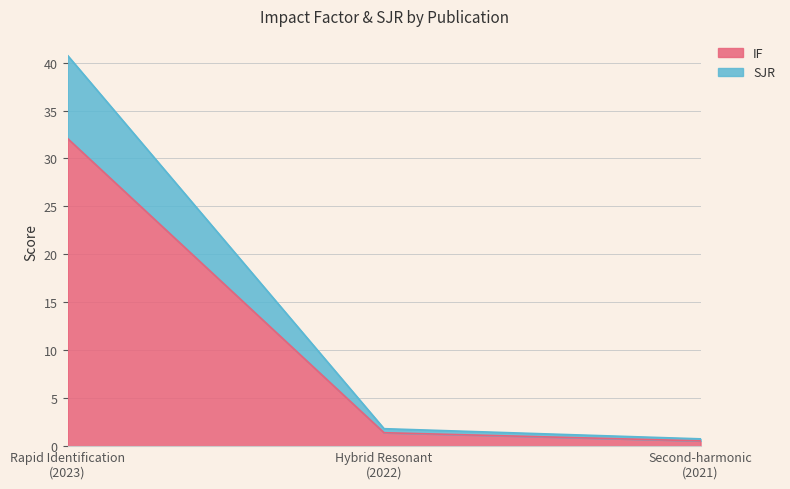

Reading right to left, transcribe the values for IF.

0.6	1.4	32.1